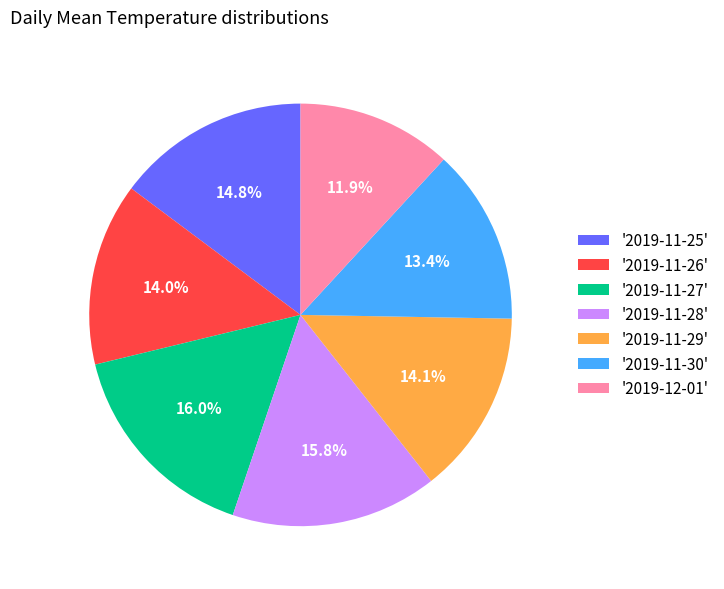

What is the ratio of the value at '2019-11-28' to the value at '2019-11-29'?

1.1